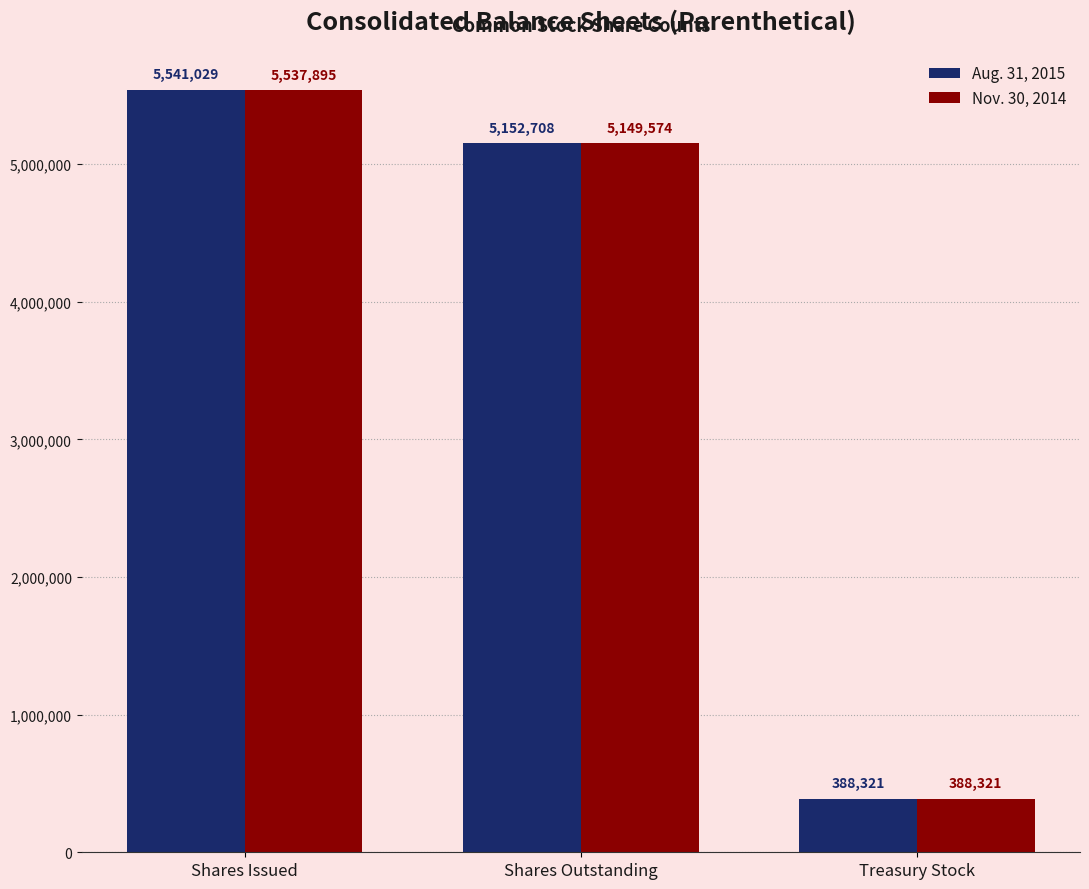

Is it true that Aug. 31, 2015 equals 5541029 at Shares Issued?

True